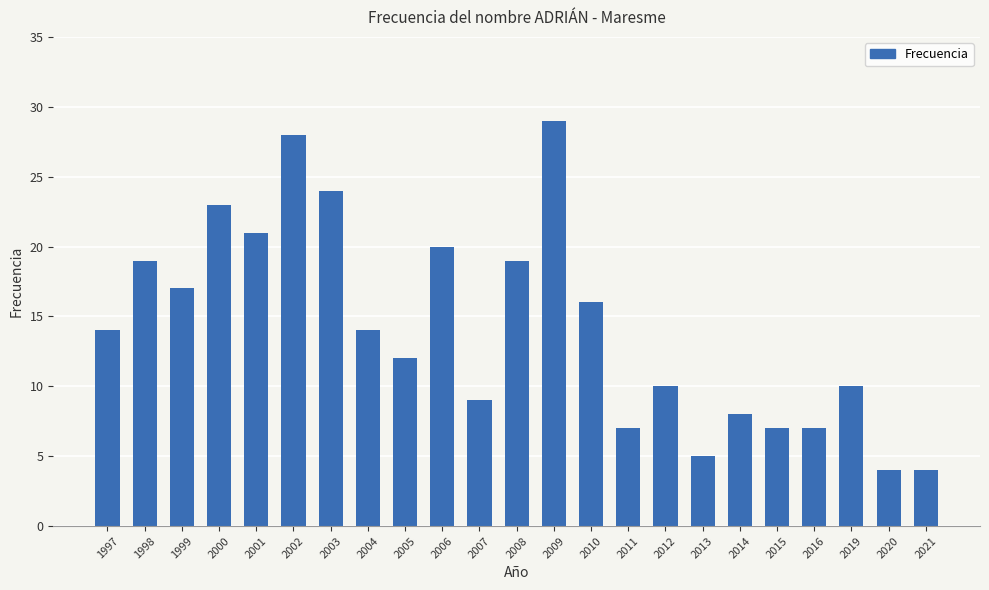

Reading right to left, extract all data points from this chart.

2021=4	2020=4	2019=10	2016=7	2015=7	2014=8	2013=5	2012=10	2011=7	2010=16	2009=29	2008=19	2007=9	2006=20	2005=12	2004=14	2003=24	2002=28	2001=21	2000=23	1999=17	1998=19	1997=14